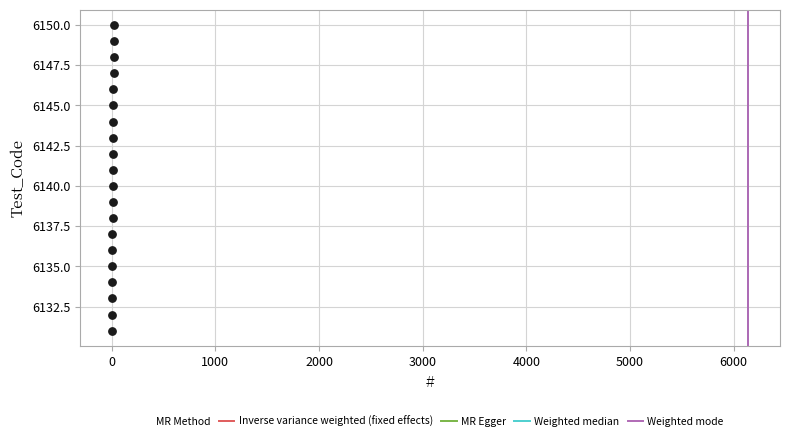

What is the range of Y values (max minus min)?

19